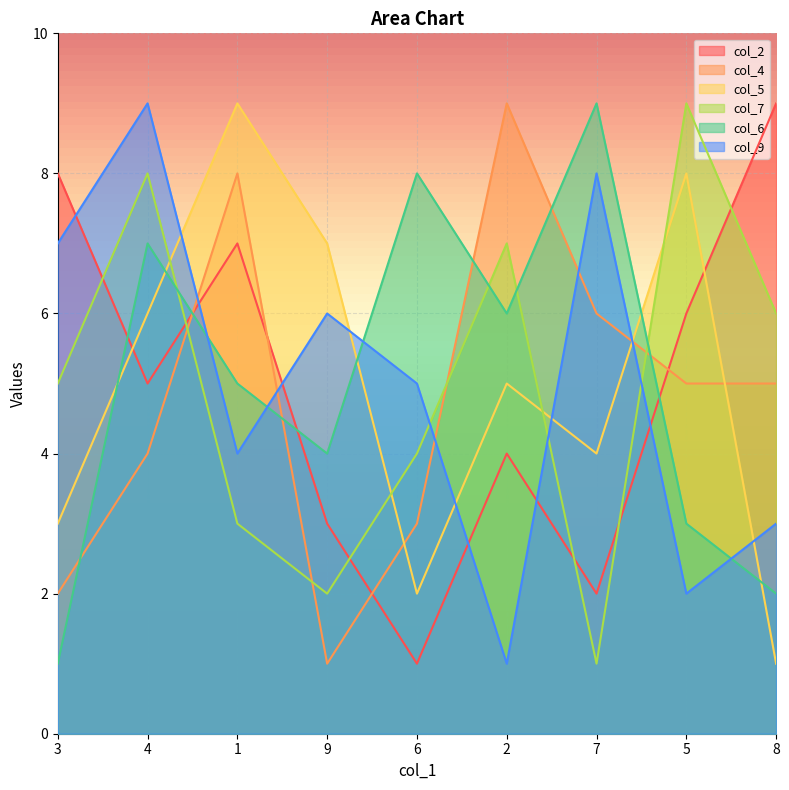

How many col_4 values are between 3 and 6?

5